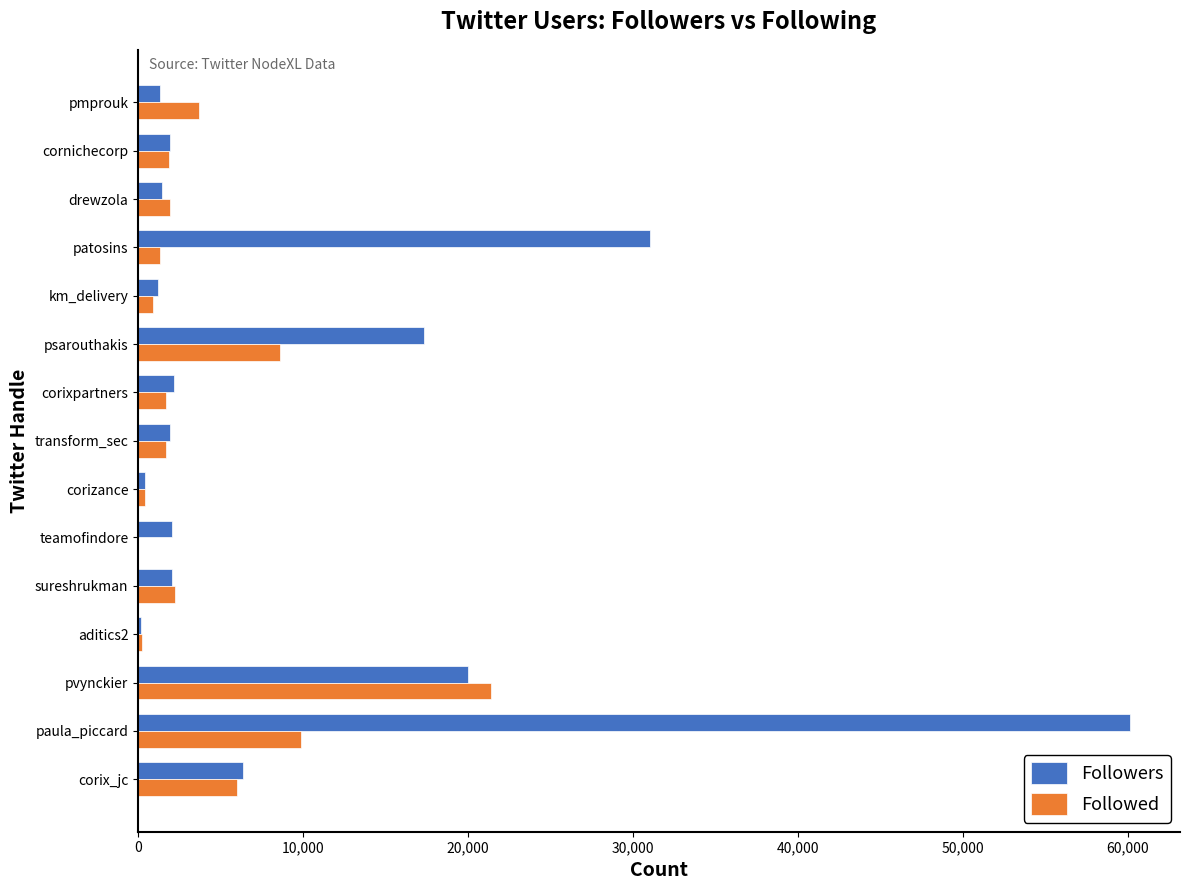

Where is Followers nearest to the value 30160?

patosins